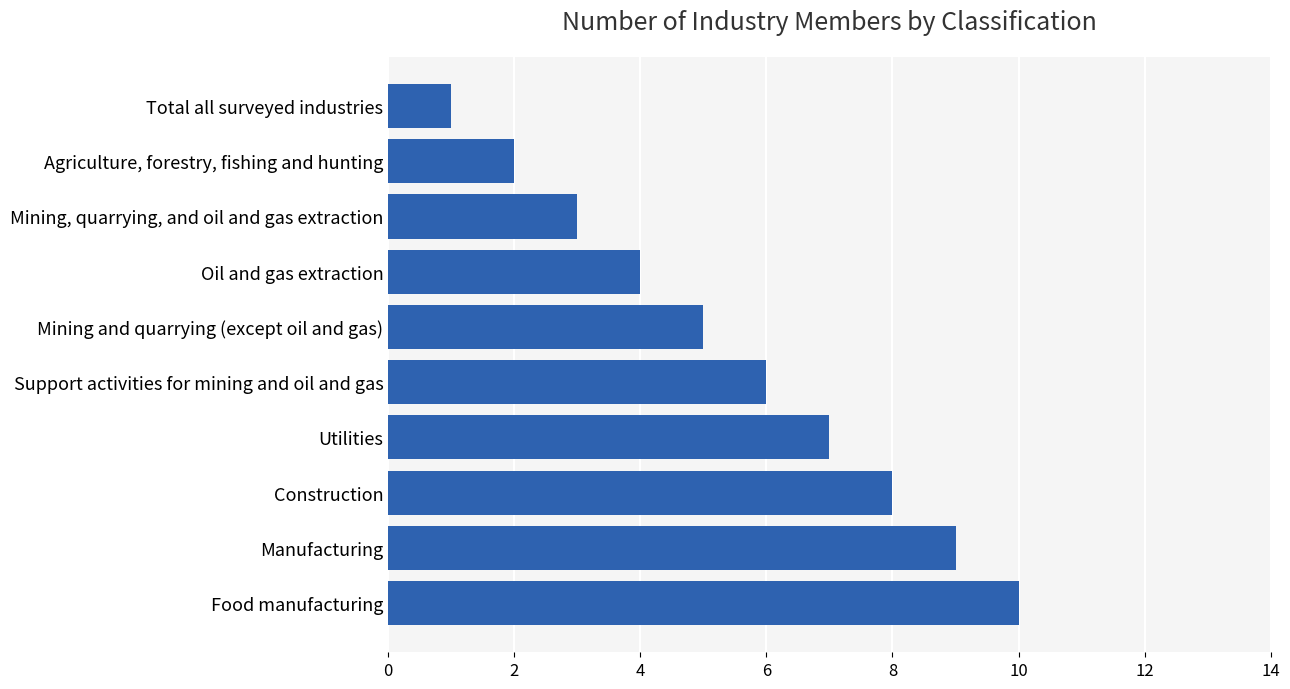

The value at Utilities is 7. True or false?

True